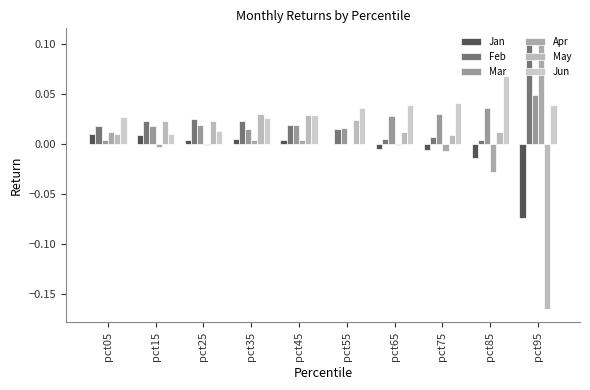

The value of Mar at pct05 is 0.0. True or false?

True